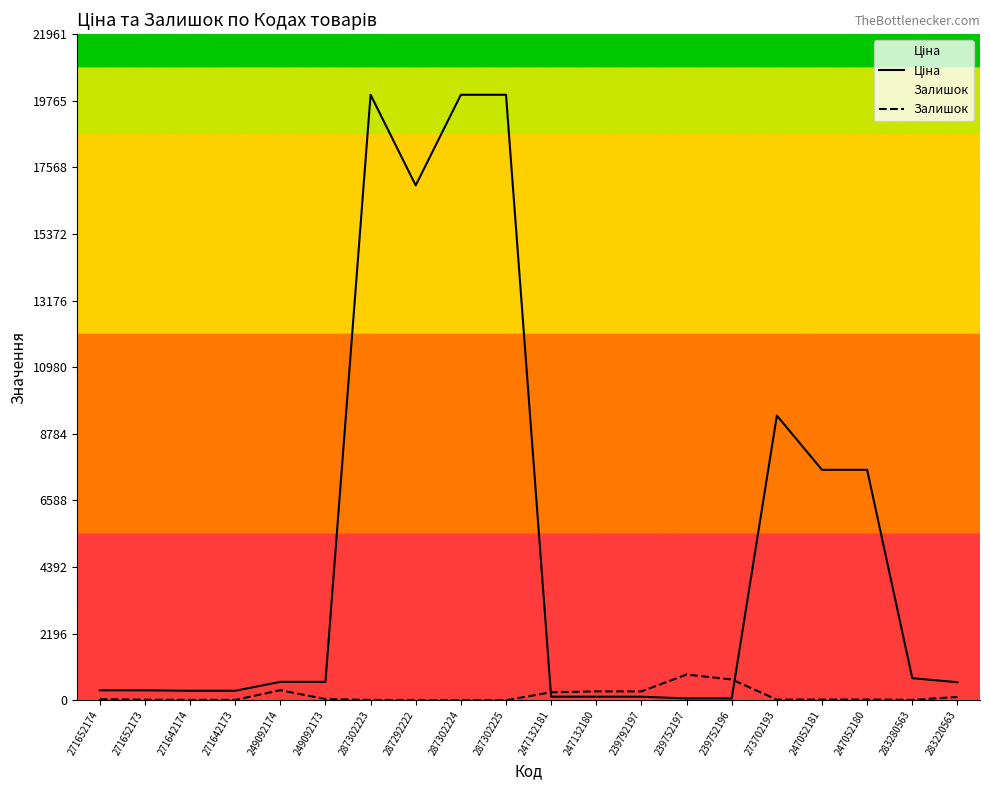

At which label does Залишок first exceed 21?

271652174